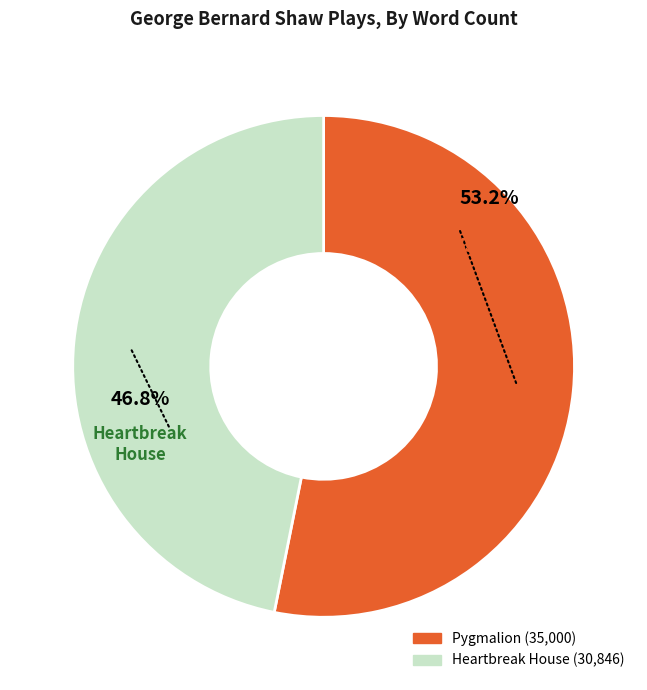

Rank the categories by value from highest to lowest.

Pygmalion, Heartbreak House